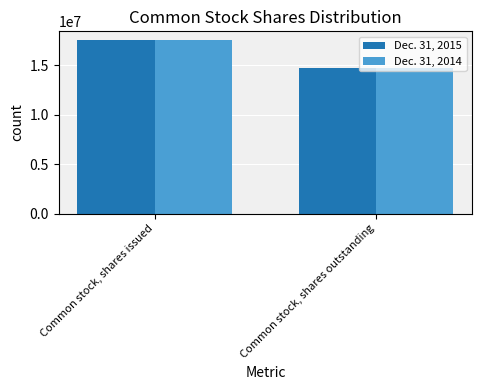

What are all the series names shown in the legend?

Dec. 31, 2015, Dec. 31, 2014